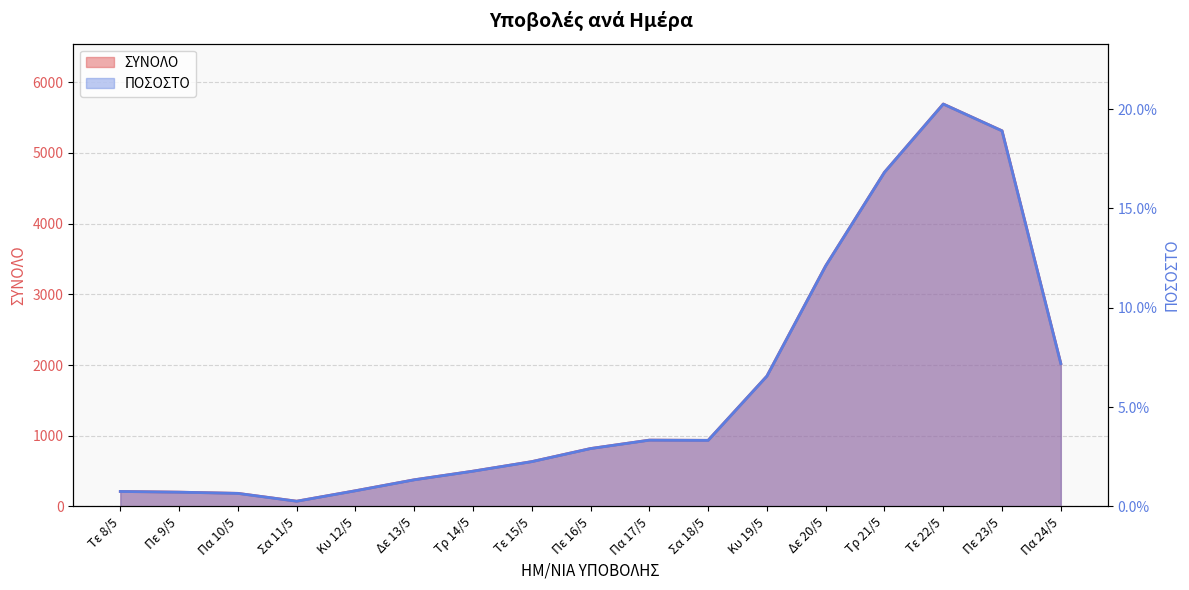

Which series has the largest total across all categories?

ΠΟΣΟΣΤΟ